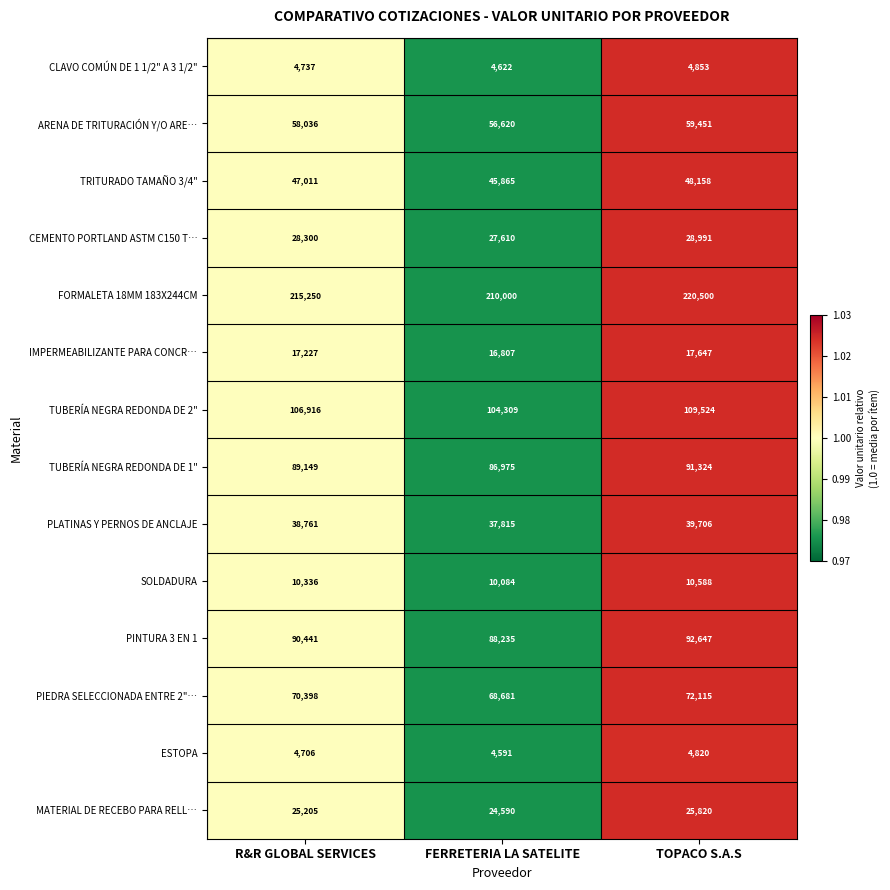

What is the sum of all PINTURA 3 EN 1 values?

271323